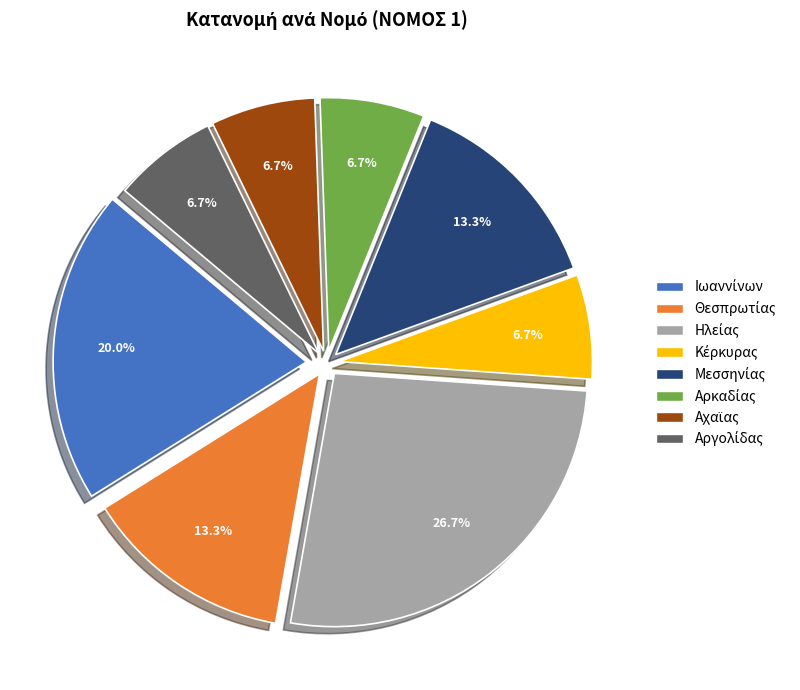

Does any single category account for the majority?

No